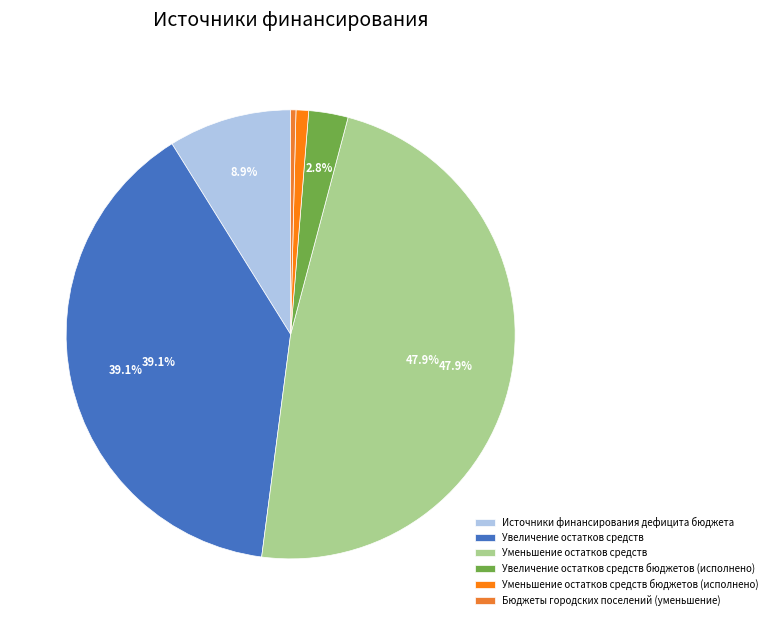

To the nearest percent, what percentage of the pie is Источники финансирования дефицита бюджета?

9%